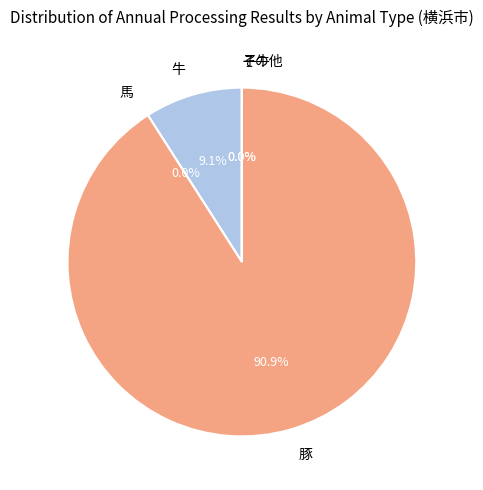

What is the change in value from 牛 to 子牛?

-13059